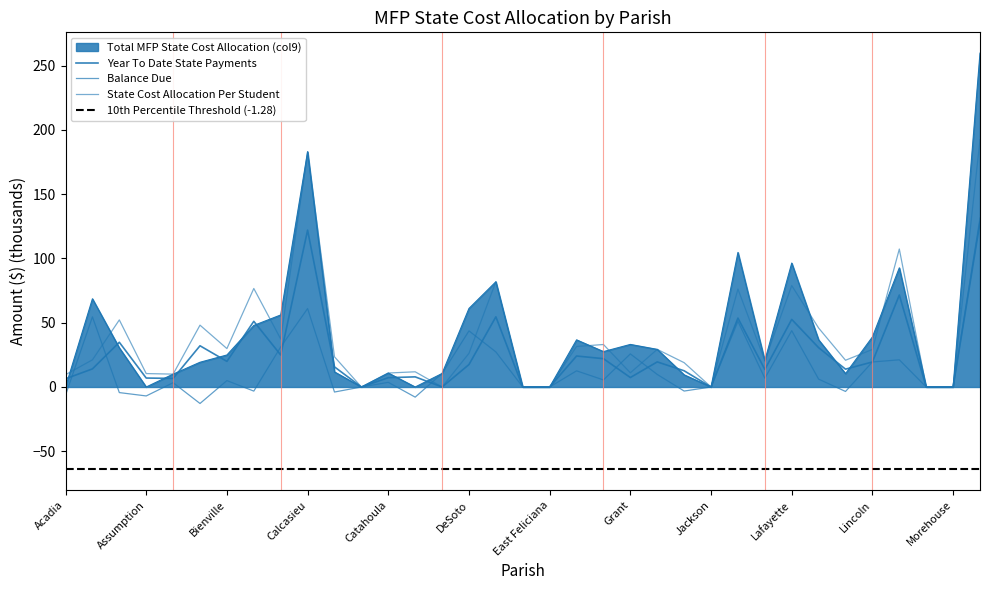

List the labels in order of Year To Date State Payments value, smallest first.

Cameron, Concordia, East Carroll, East Feliciana, Jackson, Madison, Morehouse, Acadia, Avoyelles, Assumption, Catahoula, Grant, Claiborne, Iberville, Jefferson Davis, LaSalle, Allen, Caldwell, DeSoto, Lincoln, Iberia, Bienville, Franklin, Evangeline, Caddo, Lafourche, Beauregard, Ascension, Bossier, Lafayette, Jefferson, East Baton Rouge, Livingston, Calcasieu, Natchitoches